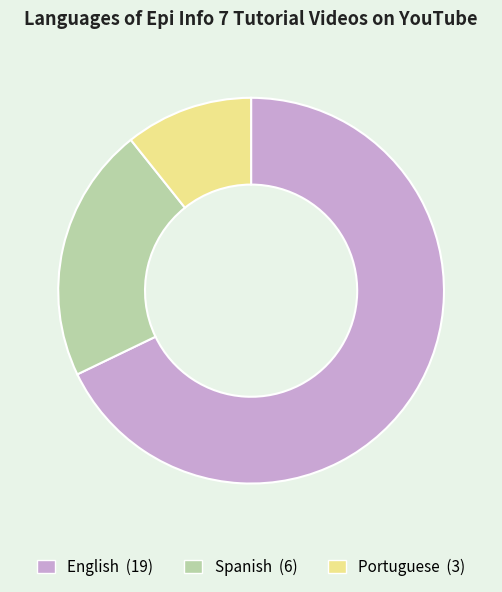

Does Portuguese account for over 50% of the chart?

No